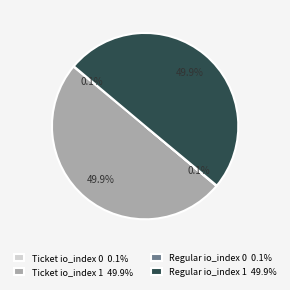

What portion of the pie excludes Ticket io_index 1 49.9%?

50.1%